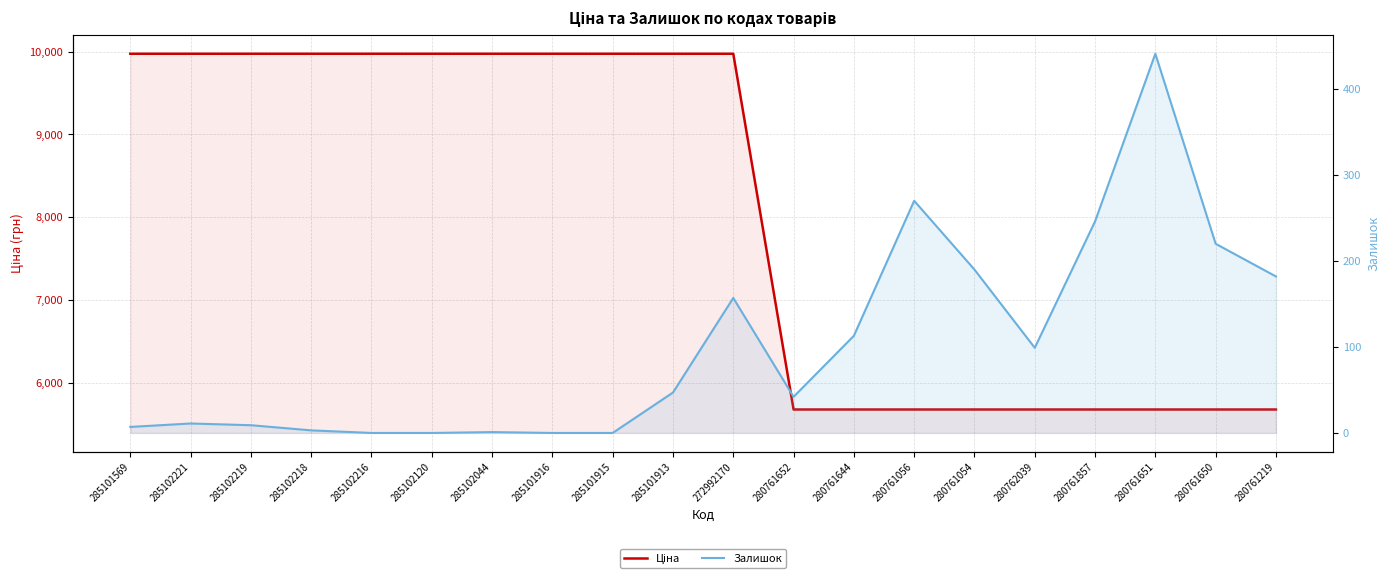

What is the difference between the maximum and minimum values in the Залишок series?

441.0